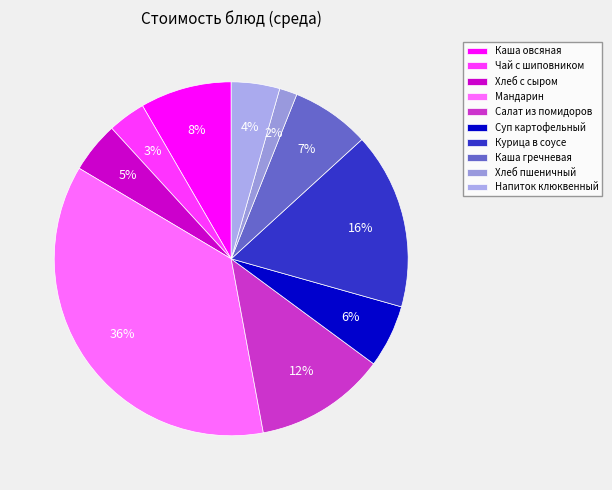

How many slices are in this pie chart?

10